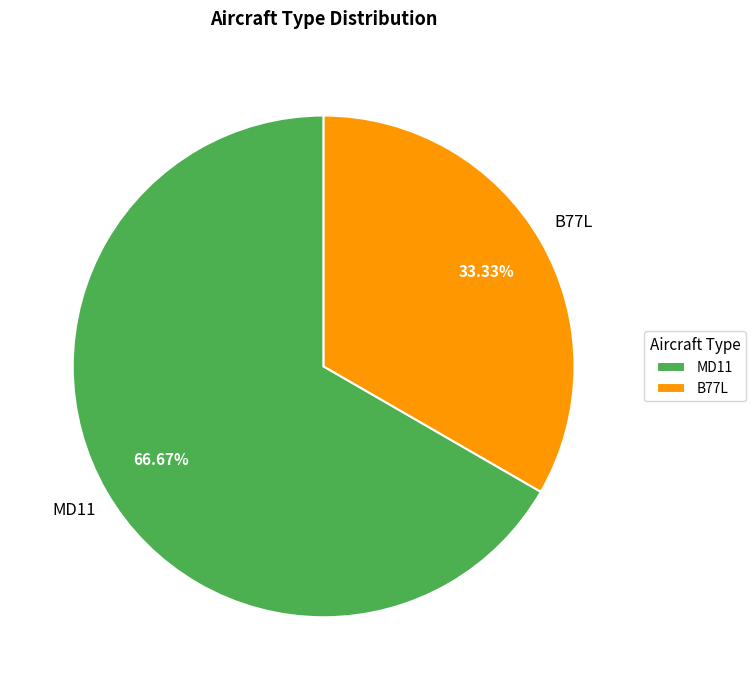

To the nearest percent, what is the average slice percentage?

50%